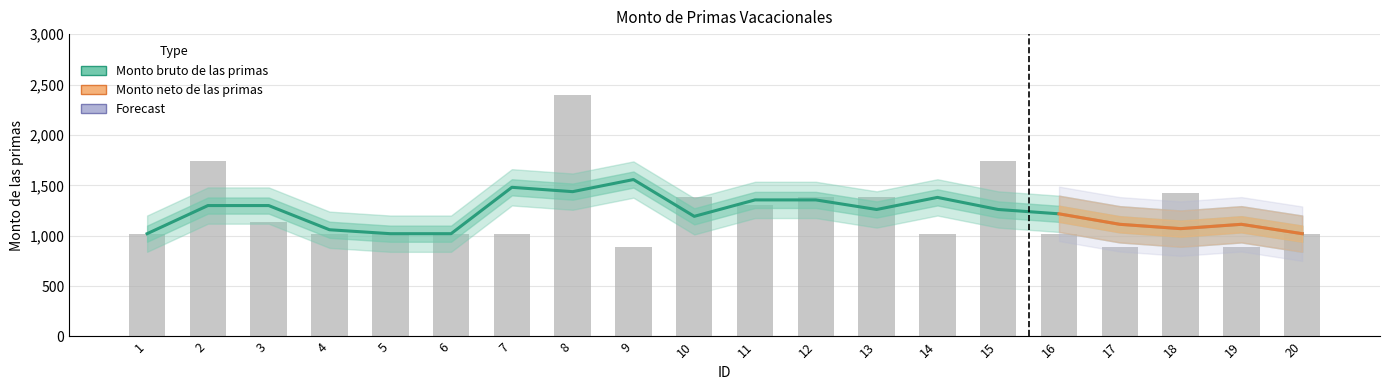

What is the minimum value shown in the chart?

891